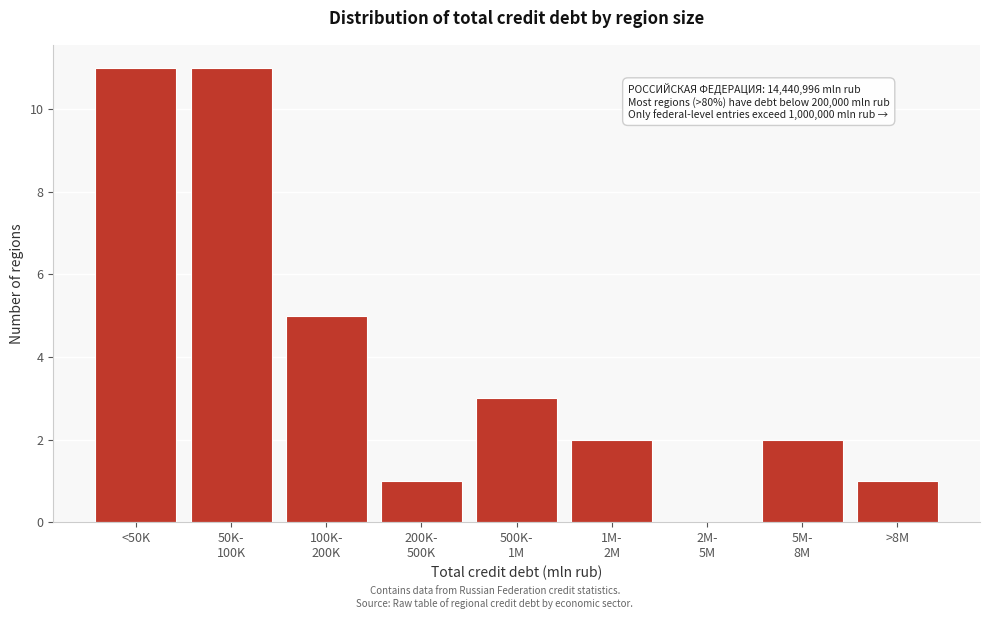

The value at <50K is 11. True or false?

True